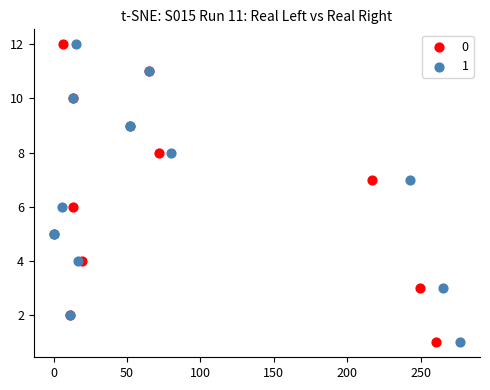

What are all the series names shown in the legend?

0, 1